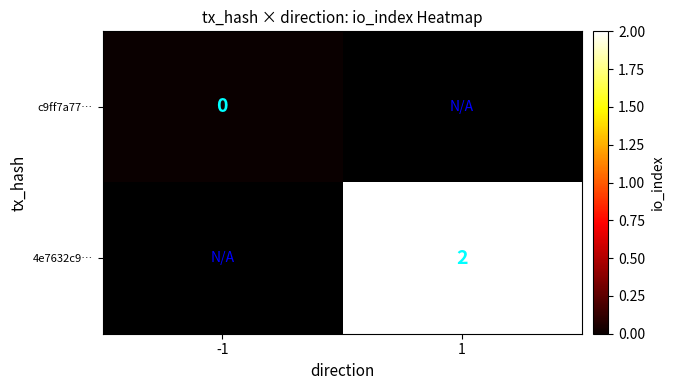

How many distinct data groups are displayed?

2